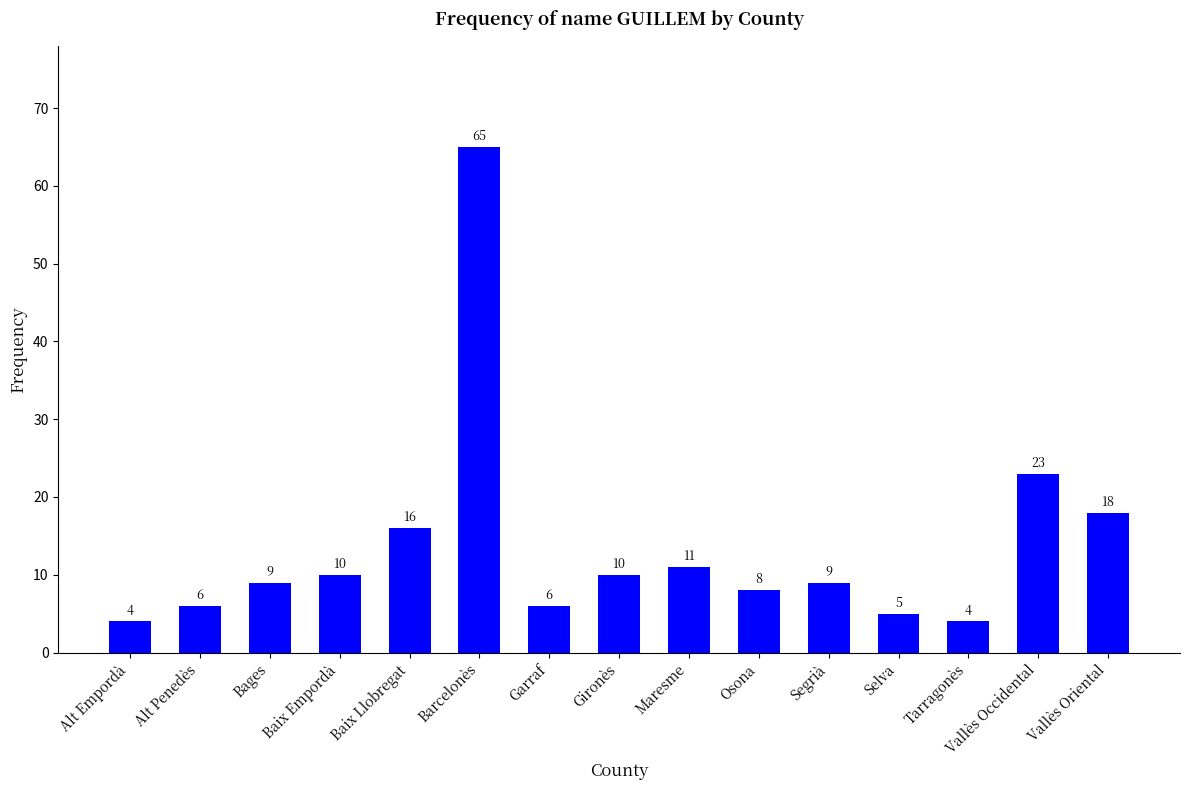

What is the greatest value displayed?

65